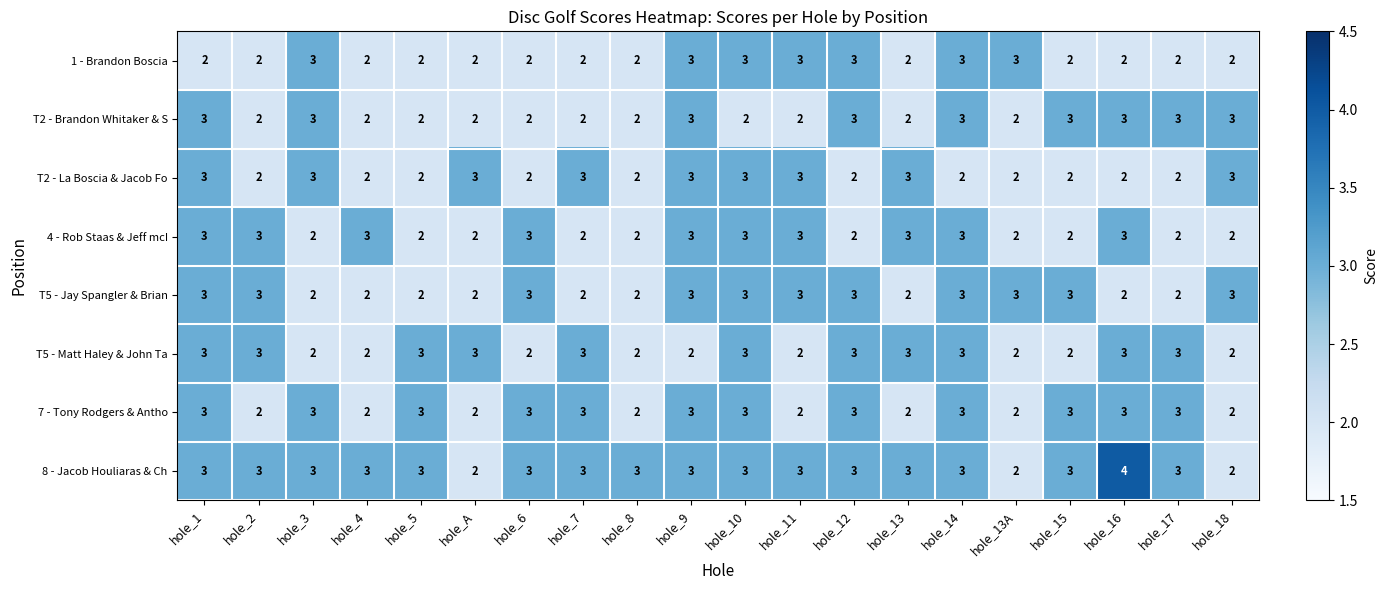

How many values in the T2 - Brandon Whitaker & S series exceed 2?

9